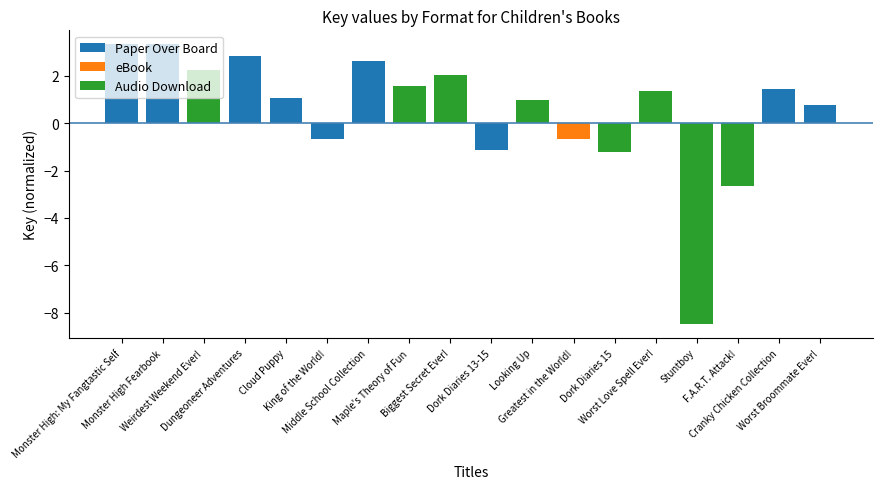

What position from the left is King of the World!?

6